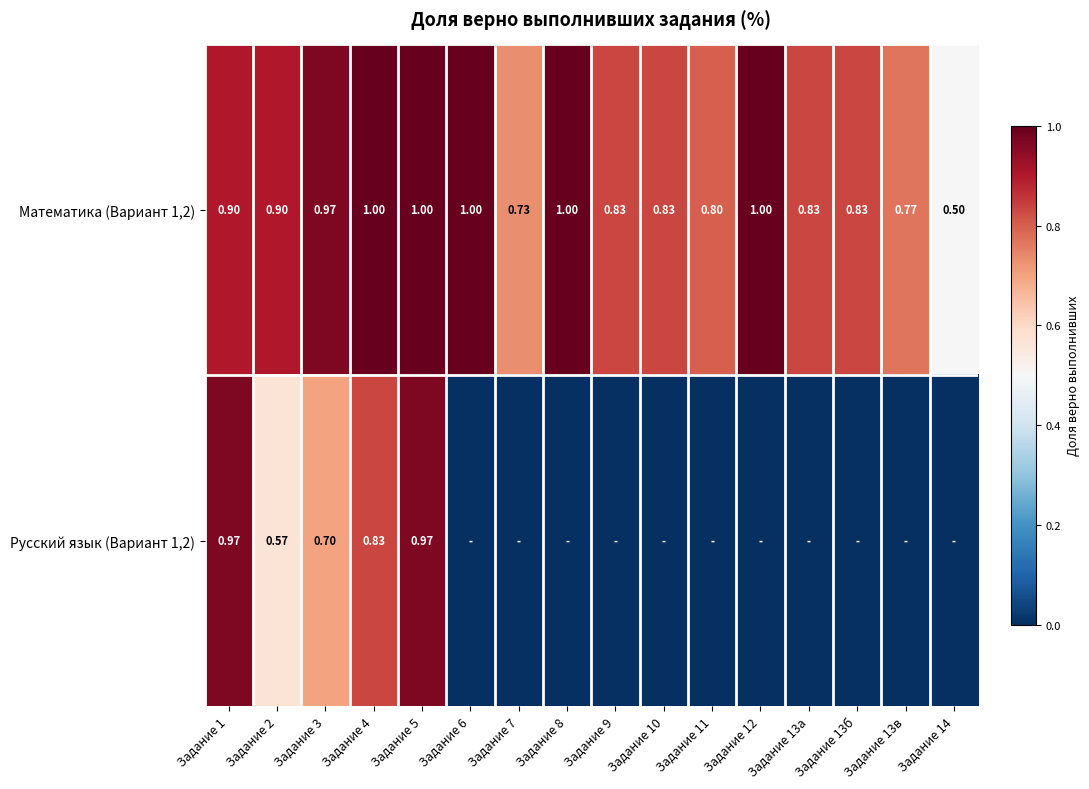

True or false: Математика (Вариант 1,2) has a value of 1.1 at Задание 11.

False